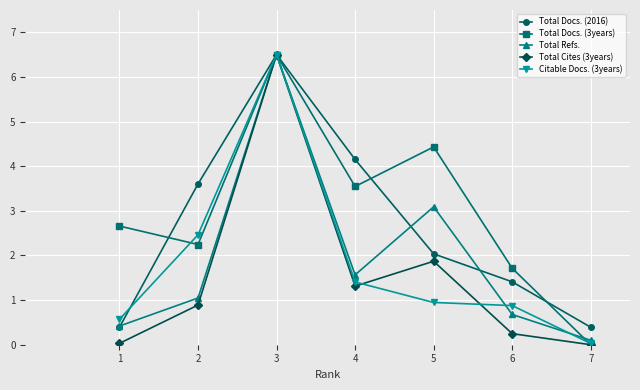

The value of Total Docs. (3years) at 6 is 2.6. True or false?

False